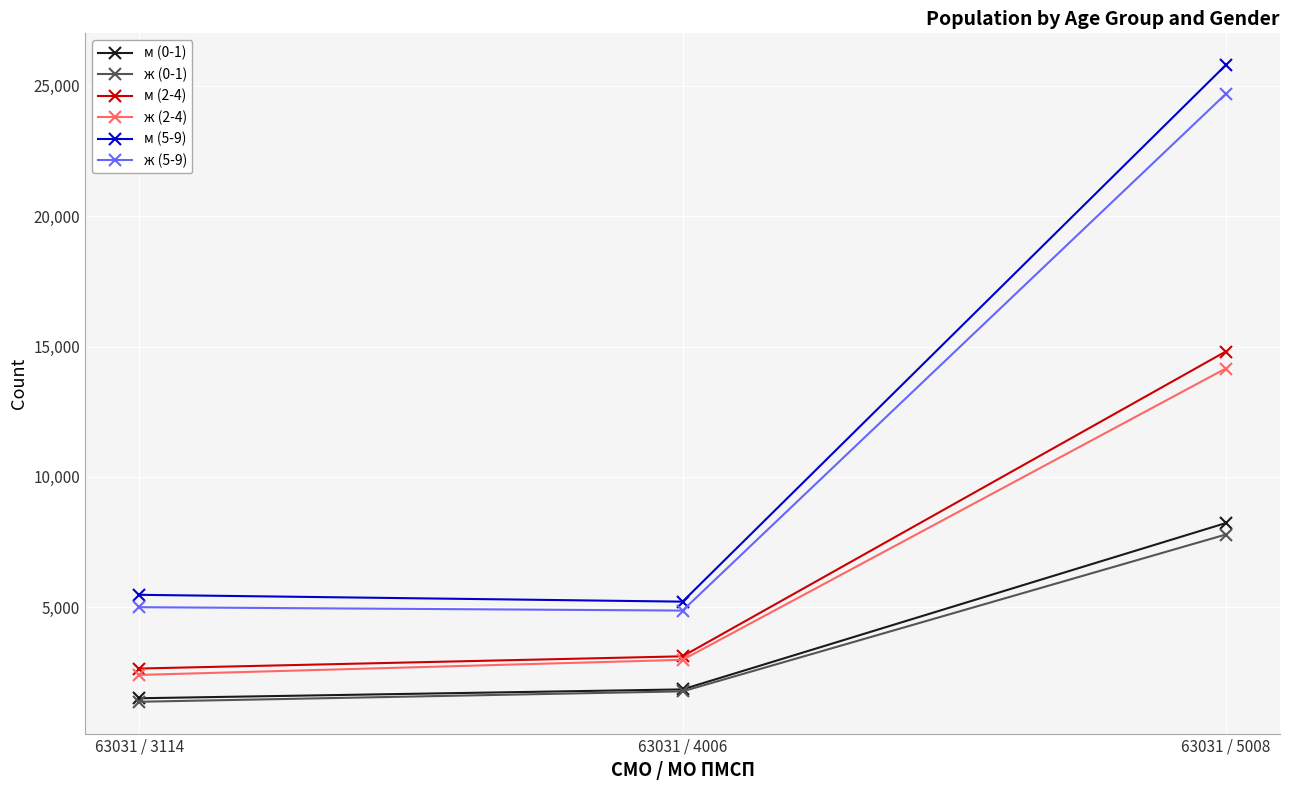

Does the chart have visible grid lines?

Yes